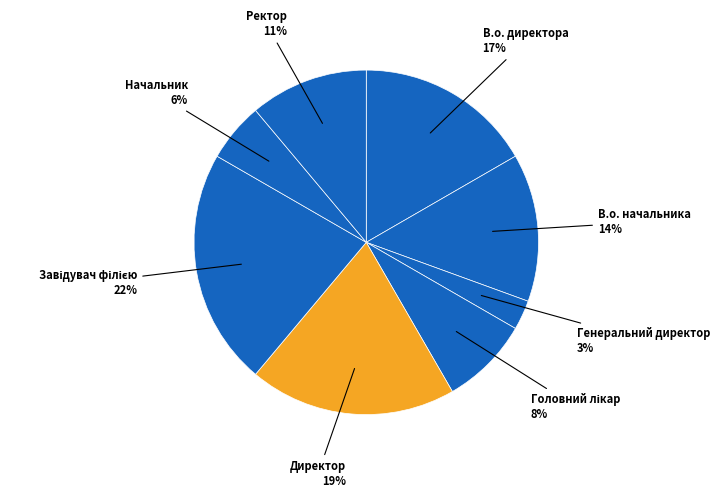

Does В.о. начальника account for over 50% of the chart?

No